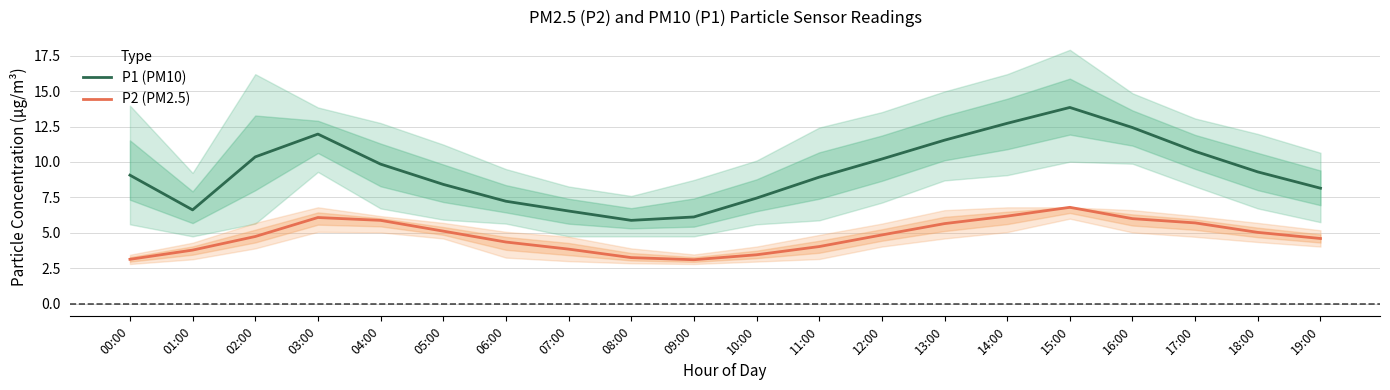

Reading left to right, list all the values displayed in this chart.

P1 (PM10): 9.1	6.6	10.4	12.0	9.8	8.4	7.2	6.5	5.9	6.1	7.5	8.9	10.2	11.5	12.7	13.8	12.4	10.8	9.3	8.2
P2 (PM2.5): 3.1	3.8	4.7	6.1	5.9	5.1	4.3	3.9	3.2	3.1	3.5	4.0	4.8	5.7	6.2	6.8	6.0	5.7	5.0	4.6